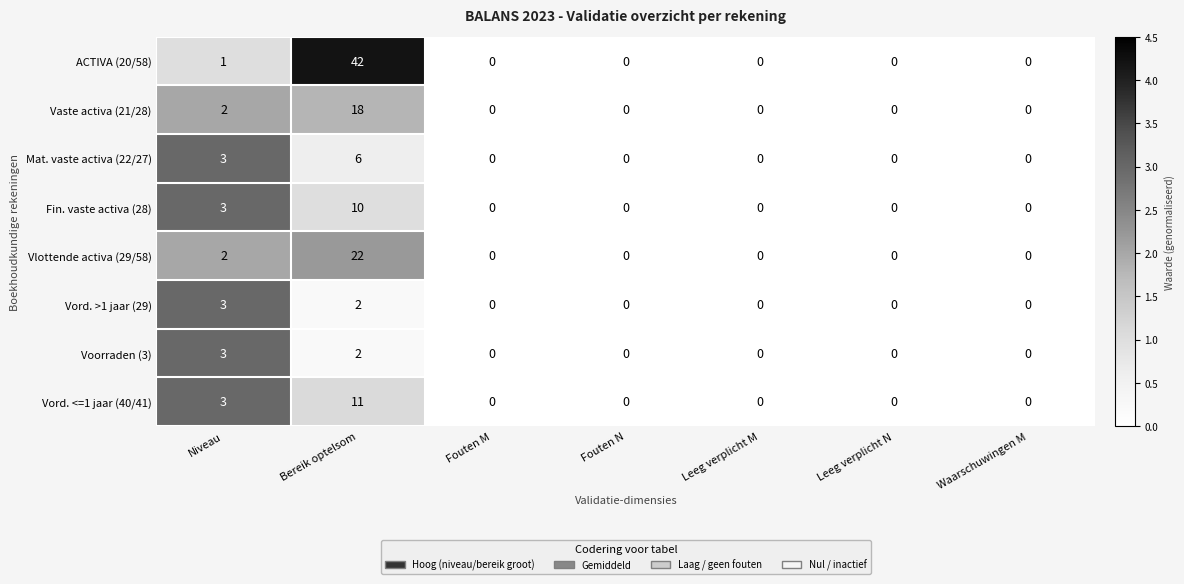

The Voorraden (3) series shows 0 at Waarschuwingen M. True or false?

True